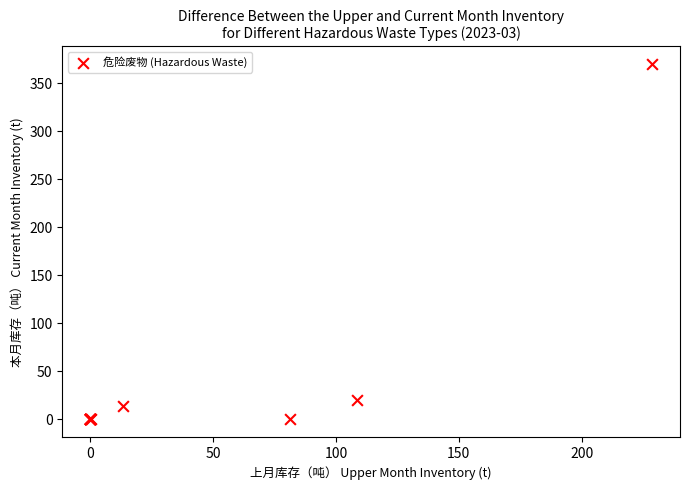

What Y value in the scatter plot is closest to 185?

19.6